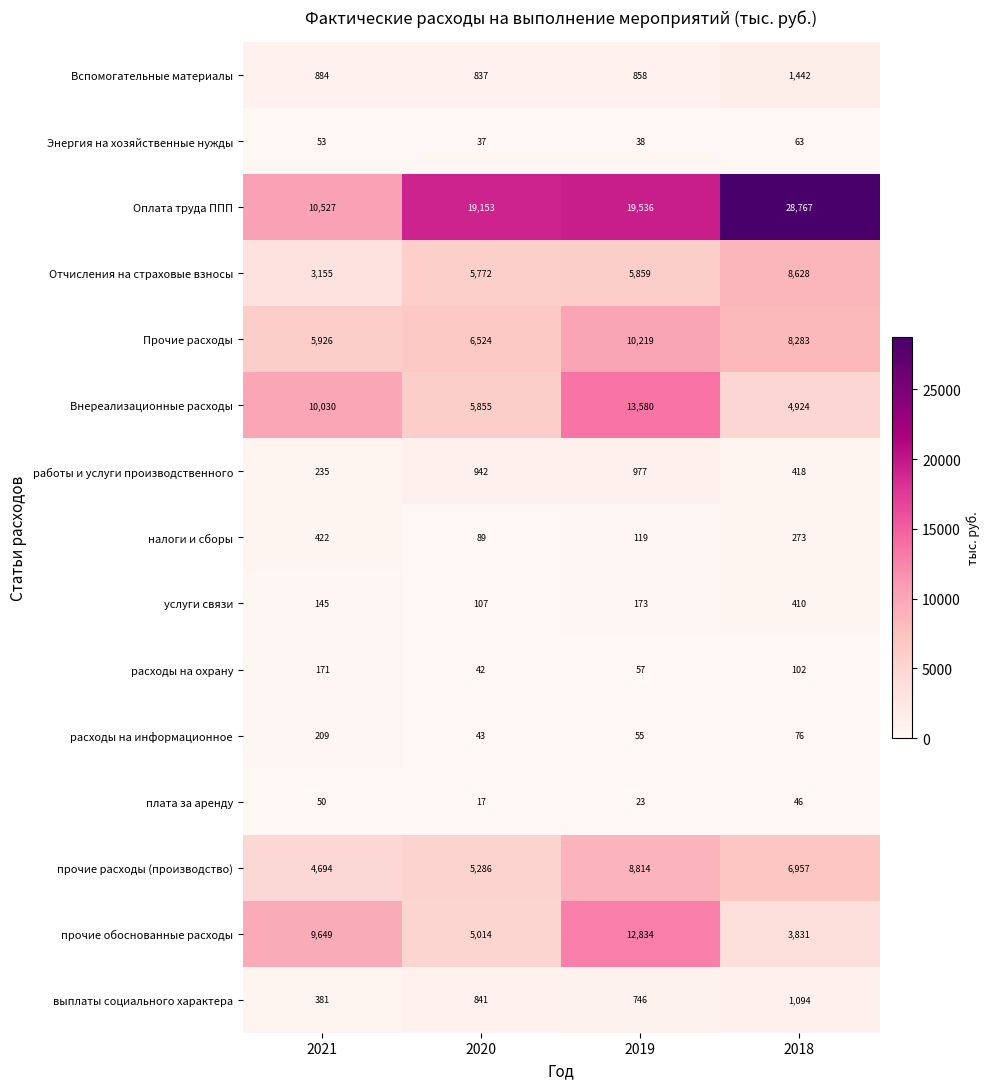

Between 2020 and 2019, which series saw the biggest shift?

прочие обоснованные расходы